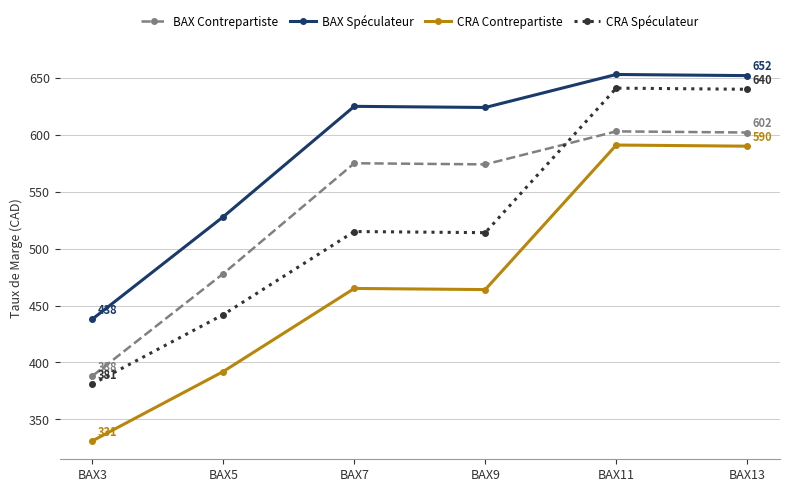

What is the minimum value for BAX Spéculateur?

438